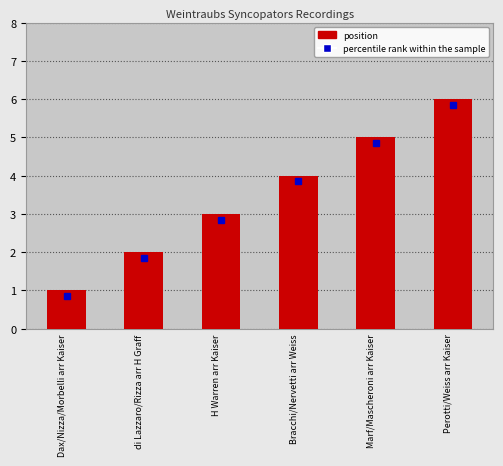

Where is the data nearest to the value 3?

H Warren arr Kaiser